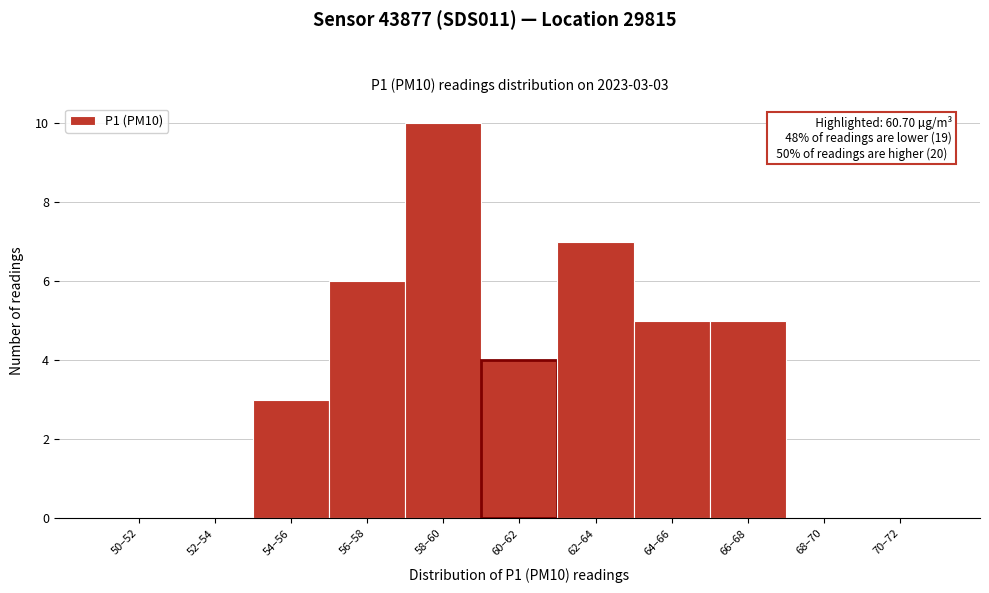

Reading left to right, transcribe all the data shown in this chart.

50–52=0	52–54=0	54–56=3	56–58=6	58–60=10	60–62=4	62–64=7	64–66=5	66–68=5	68–70=0	70–72=0